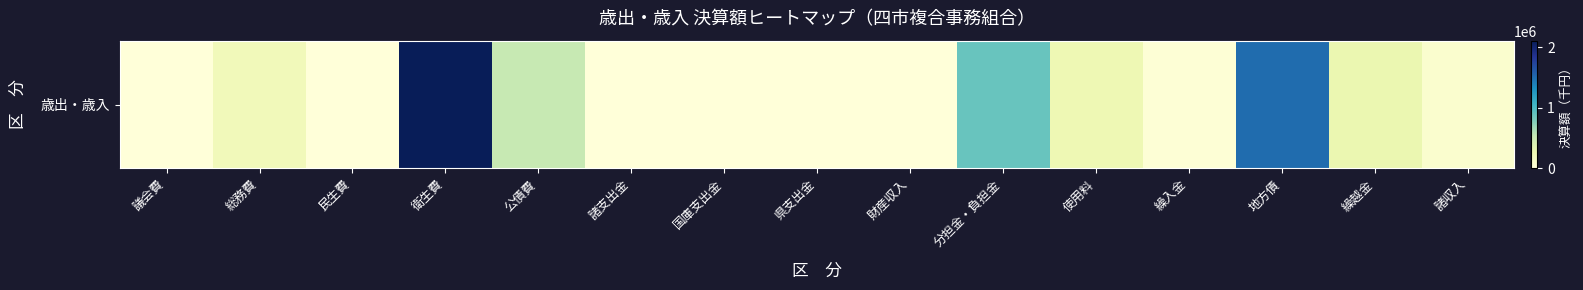

What is the average value?

389473